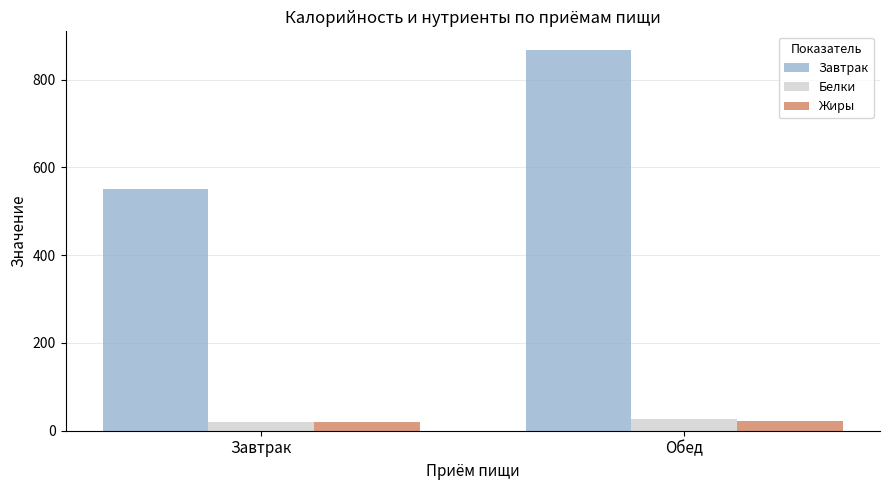

What is the minimum value for Белки?

20.7